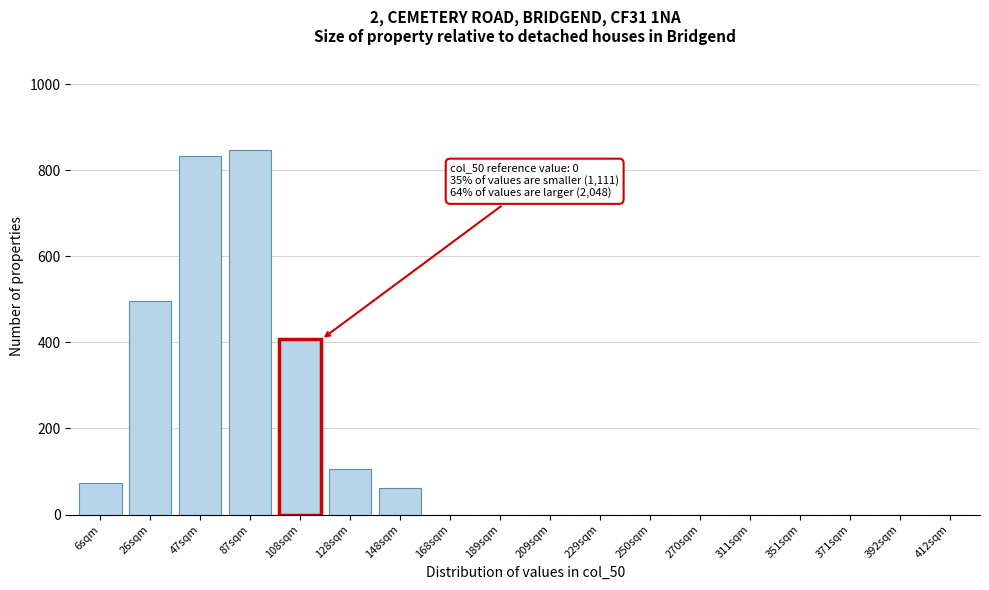

Reading left to right, extract all data points from this chart.

6sqm=73	26sqm=497	47sqm=833	87sqm=848	108sqm=407	128sqm=105	148sqm=62	168sqm=0	189sqm=0	209sqm=0	229sqm=0	250sqm=0	270sqm=0	311sqm=0	351sqm=0	371sqm=0	392sqm=0	412sqm=0